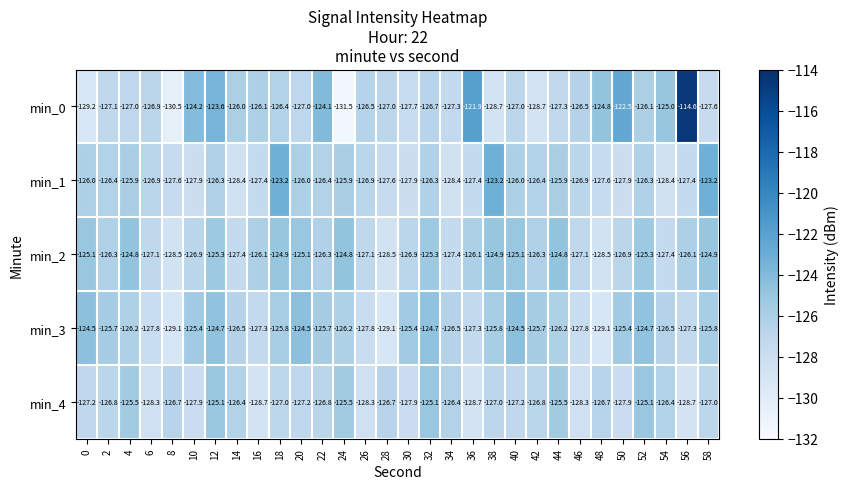

Rank the series by their maximum value, from lowest to highest.

min_4, min_2, min_3, min_1, min_0